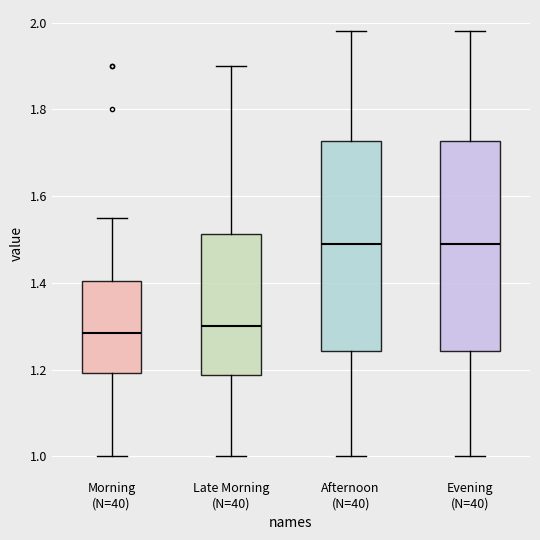

Reading left to right, transcribe this box plot: for each box, give where its median line is, the range the box spans, and where its two whiskers end, as read against the y-axis. The values are not printed on the chart, so give them approximately, as read against the axis.

Morning (N=40): median 1.28, box 1.20 to 1.40, whiskers 1.00 to 1.56
Late Morning (N=40): median 1.30, box 1.18 to 1.52, whiskers 1.00 to 1.90
Afternoon (N=40): median 1.50, box 1.24 to 1.72, whiskers 1.00 to 1.98
Evening (N=40): median 1.50, box 1.24 to 1.72, whiskers 1.00 to 1.98